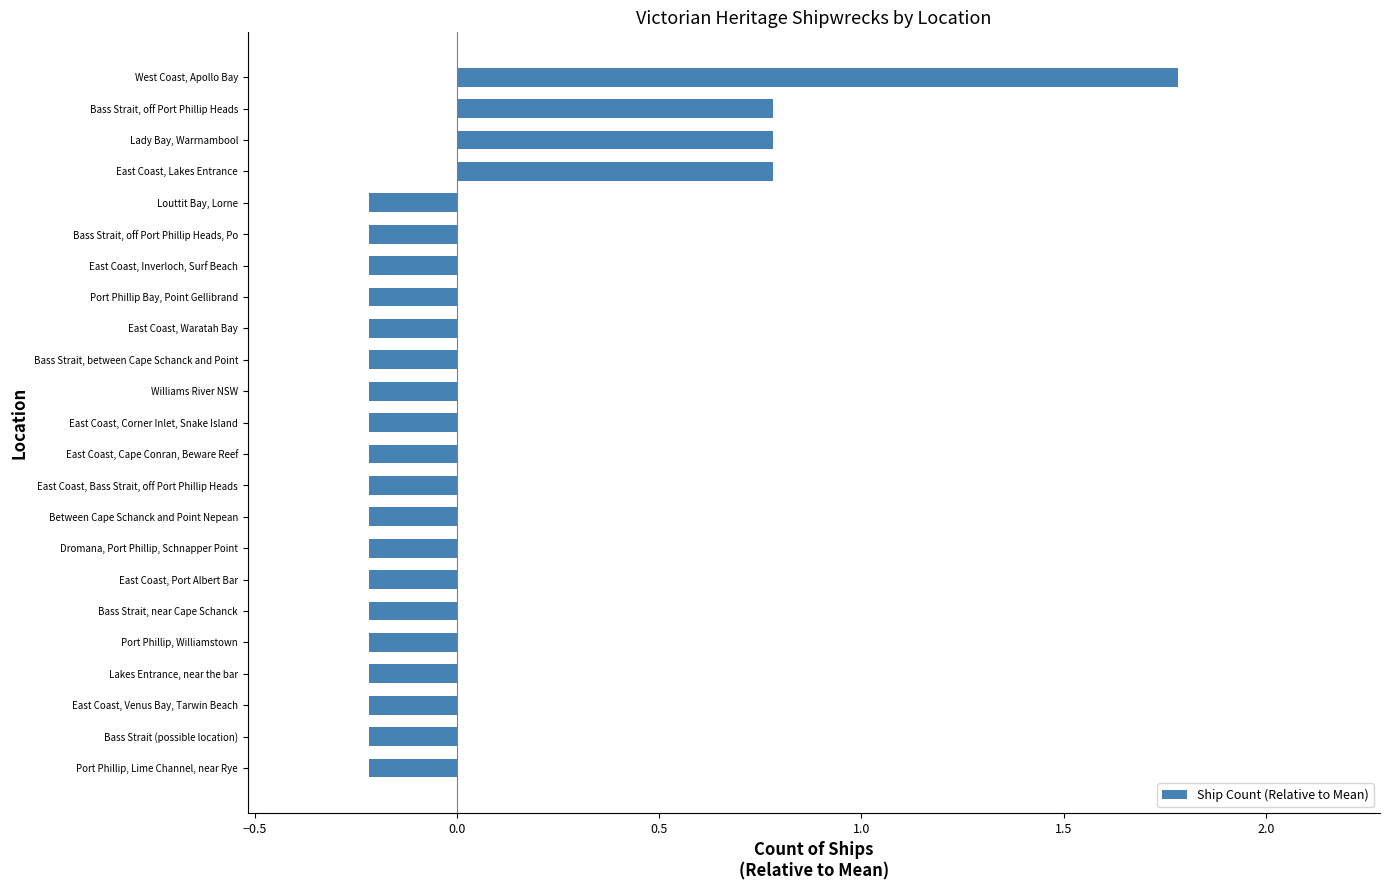

Count the values in the range 0 to 1.

3